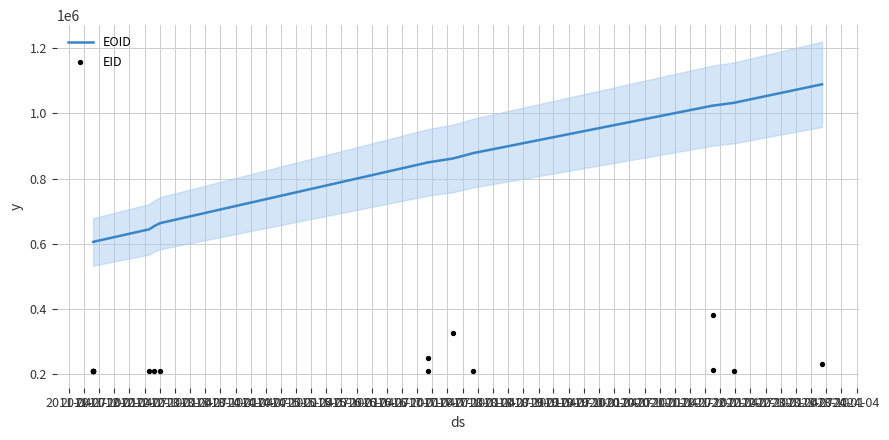

At how many categories does at least one series exceed 999424?

4